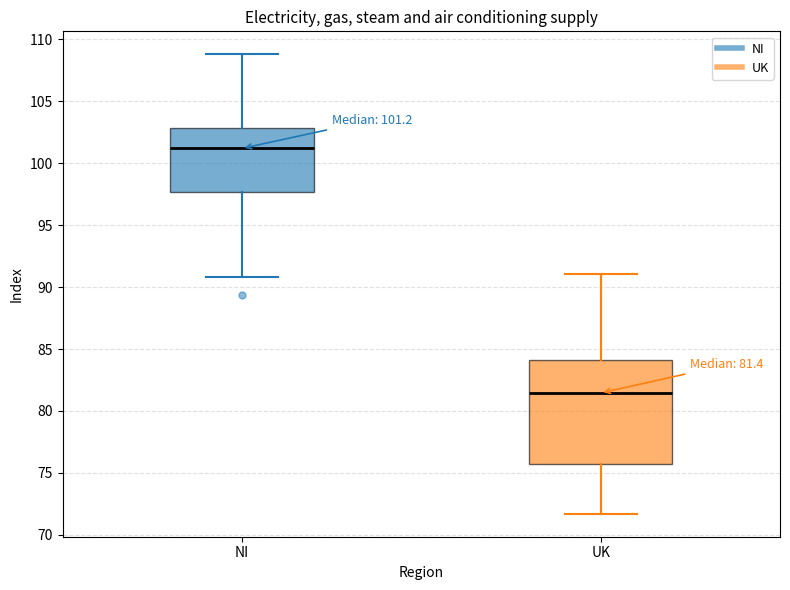

Which box has the lowest median line?

UK